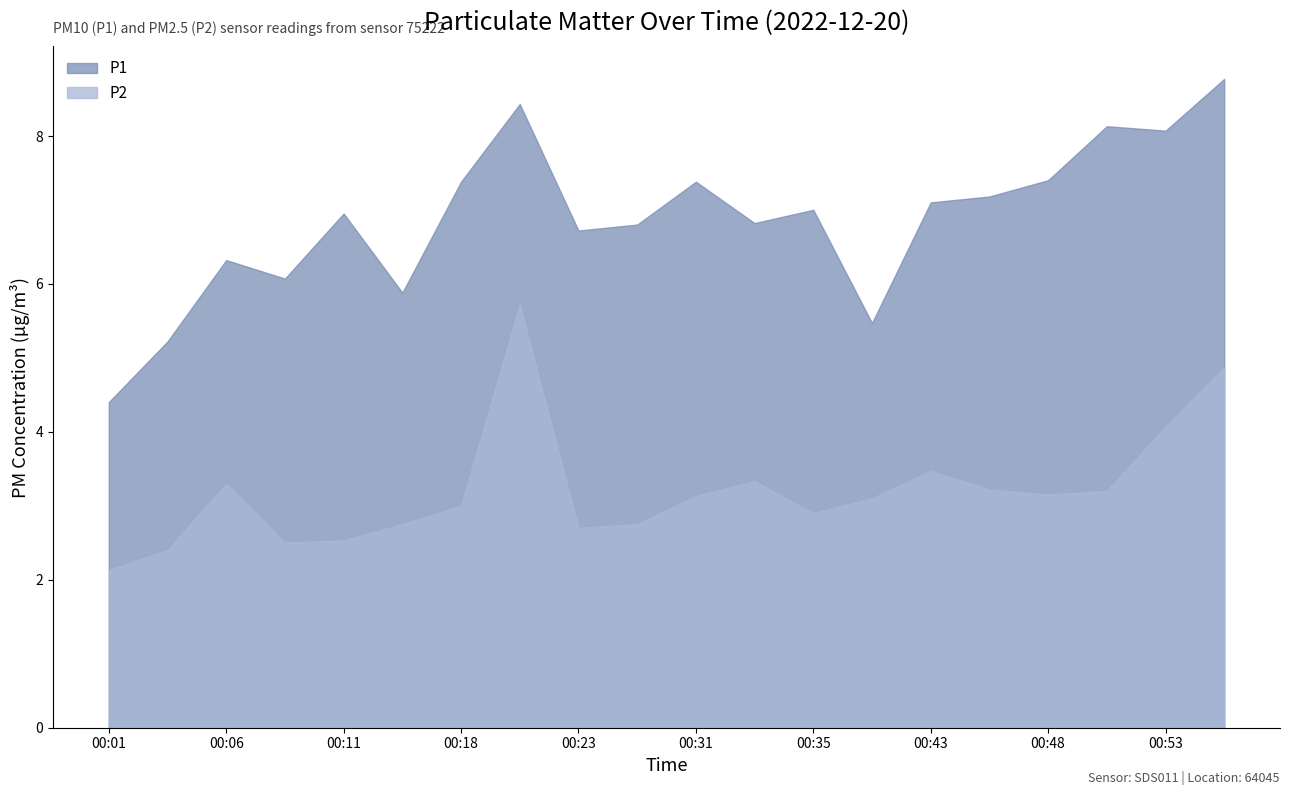

What is the value of the P1 point at the 4th from the left?

6.1